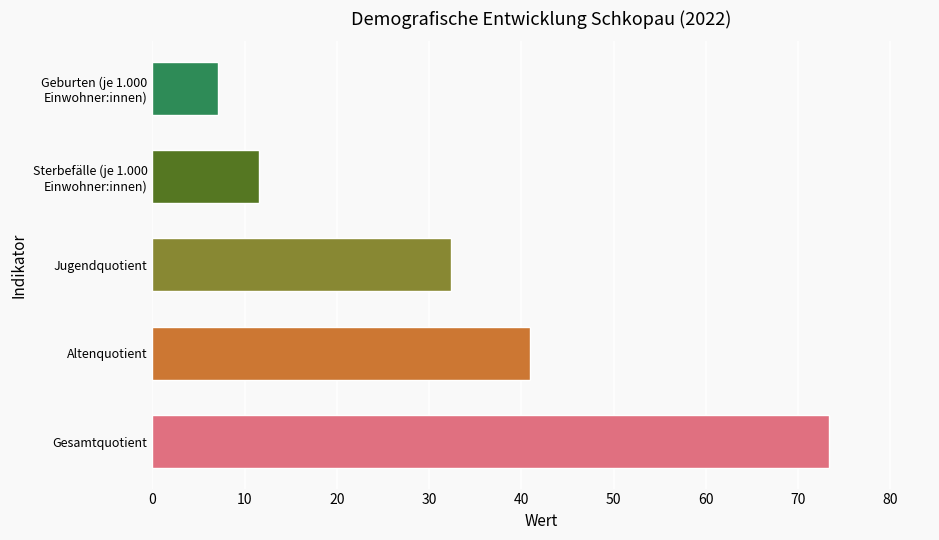

Is it true that the value at Gesamtquotient is 31.8?

False